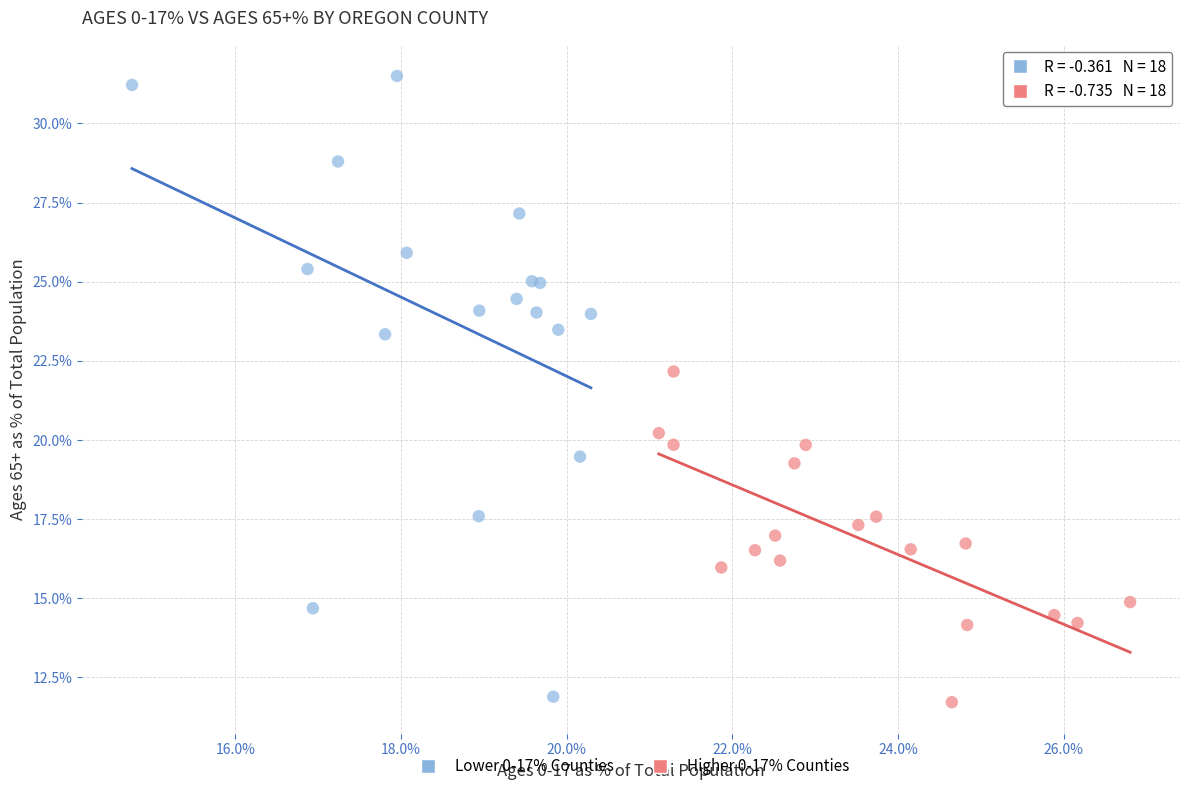

Which series has the largest Y range (max minus min)?

Lower 0-17% Counties